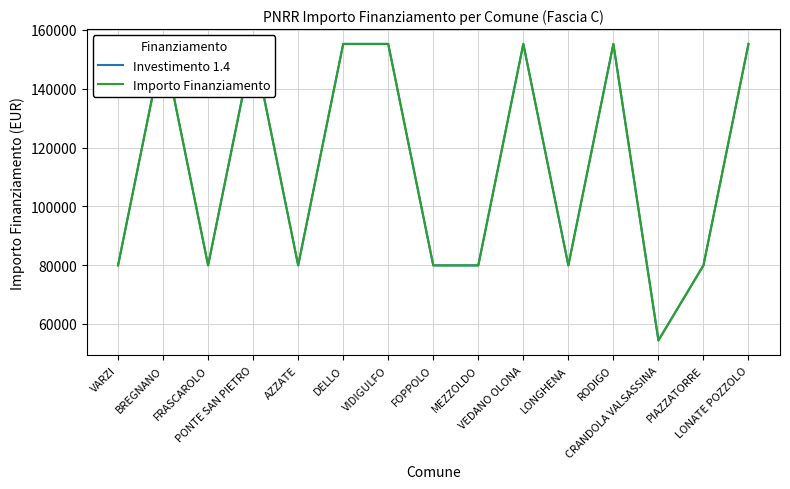

What is the minimum value shown in the chart?

54412